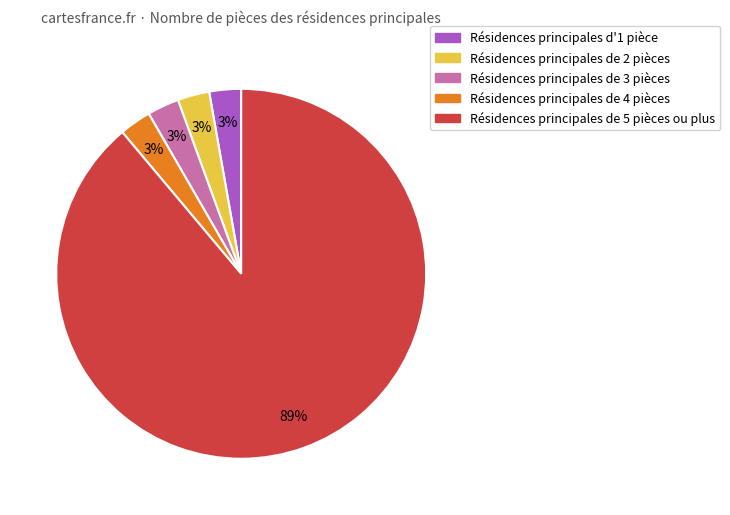

Between Résidences principales de 5 pièces ou plus and Résidences principales d'1 pièce, which is larger?

Résidences principales de 5 pièces ou plus